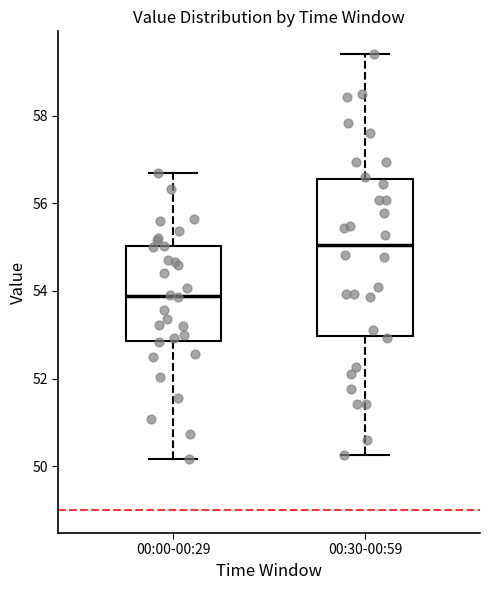

Which box is the tallest, from its lower edge to its upper edge?

00:30-00:59